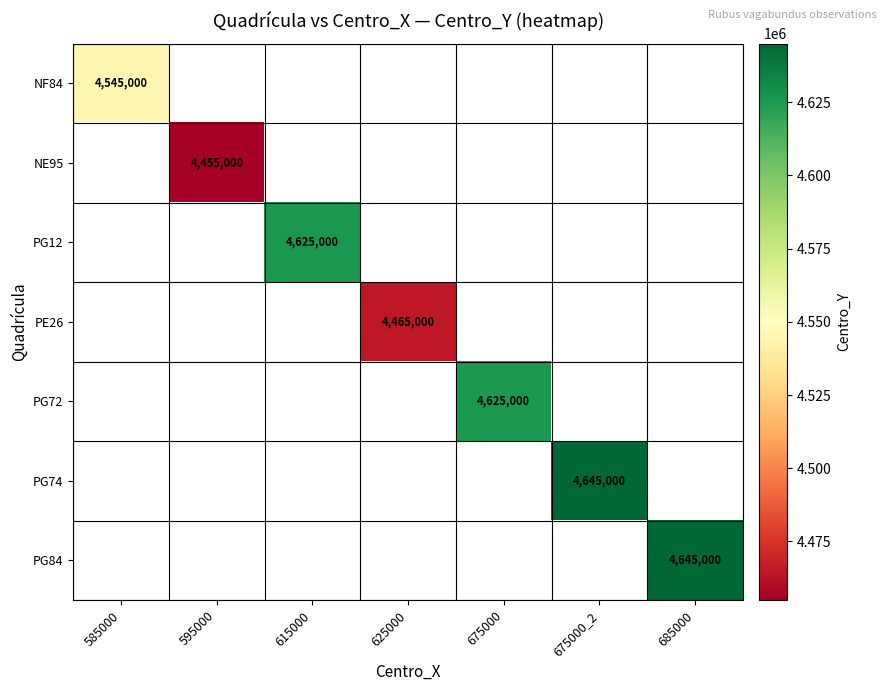

Is the value of NF84 at 615000 greater than the value of NE95 at 625000?

No